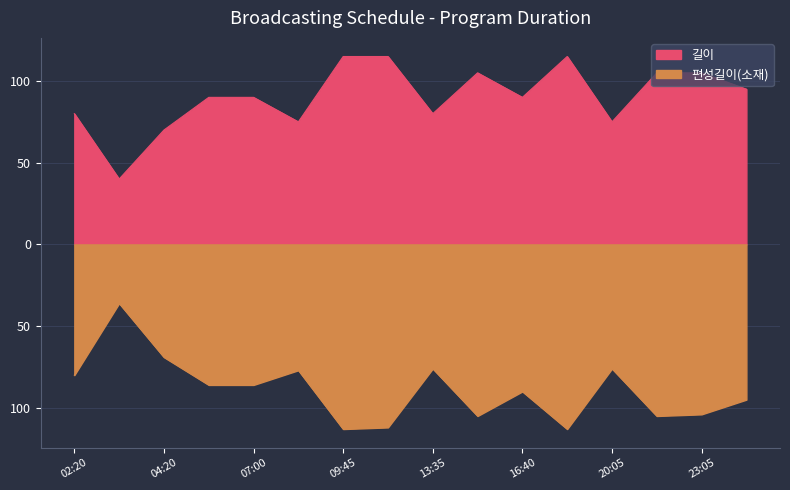

The value of 길이 at 07:00 is 90. True or false?

True